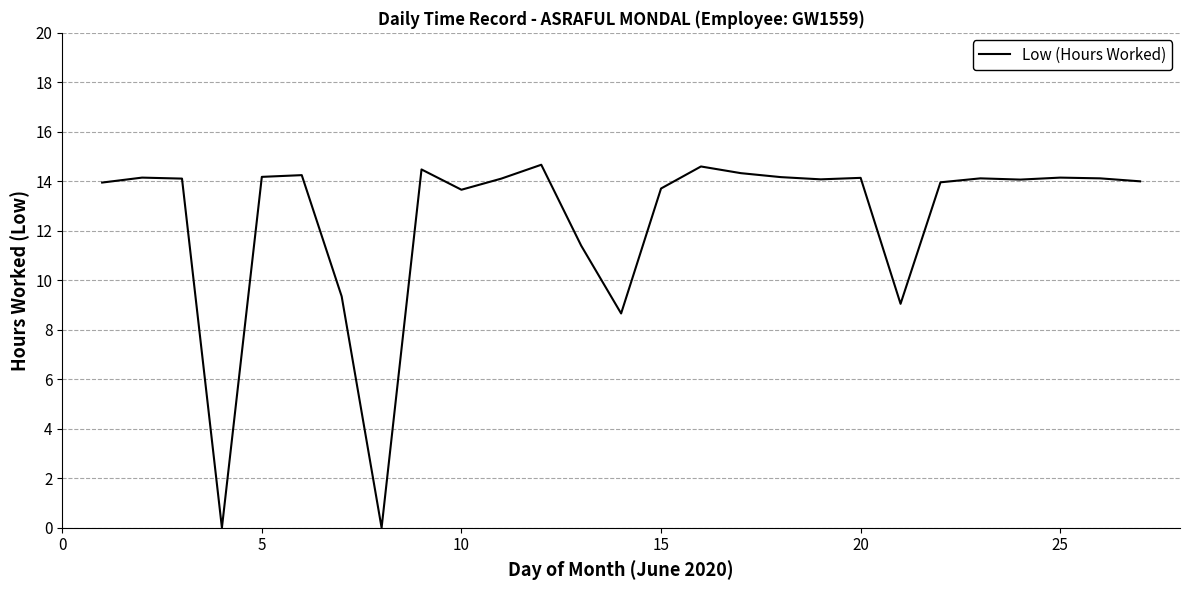

What is the maximum value shown in the chart?

14.7